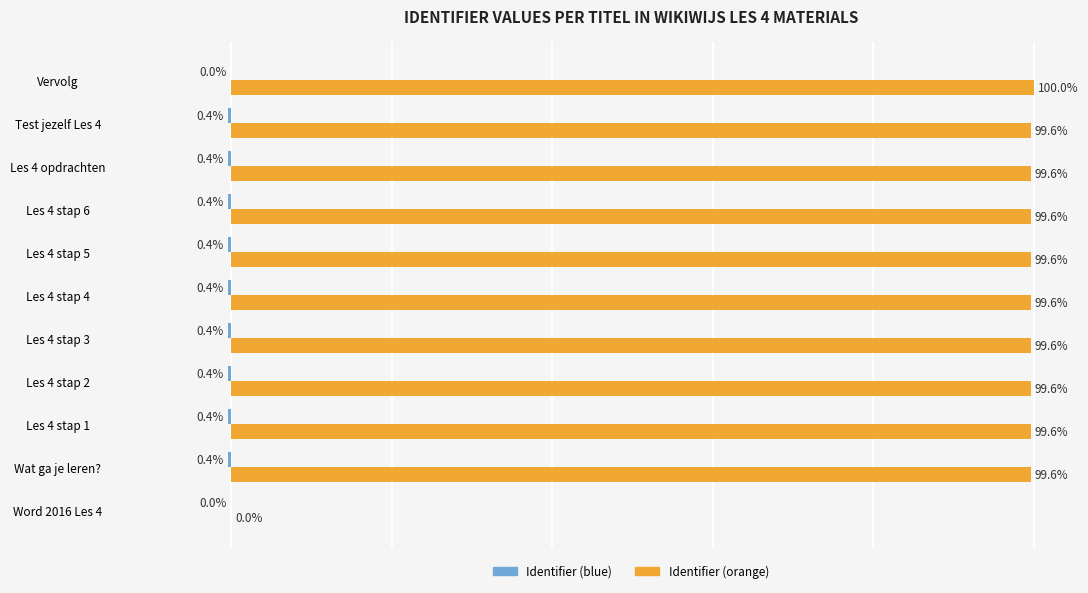

At which category is the sum across all series the highest?

Vervolg